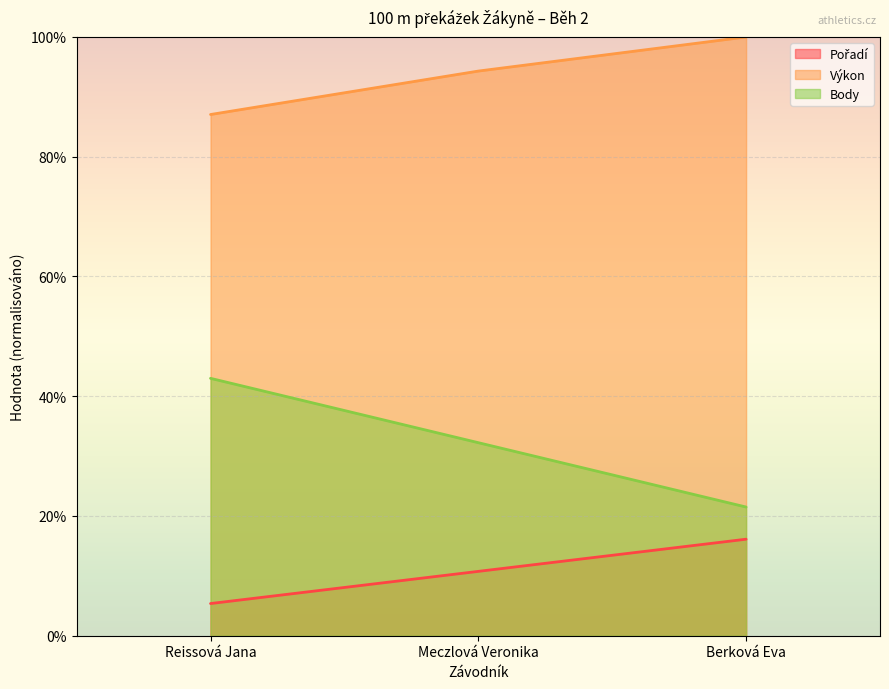

Is it true that Pořadí equals 9.0 at Reissová Jana?

False